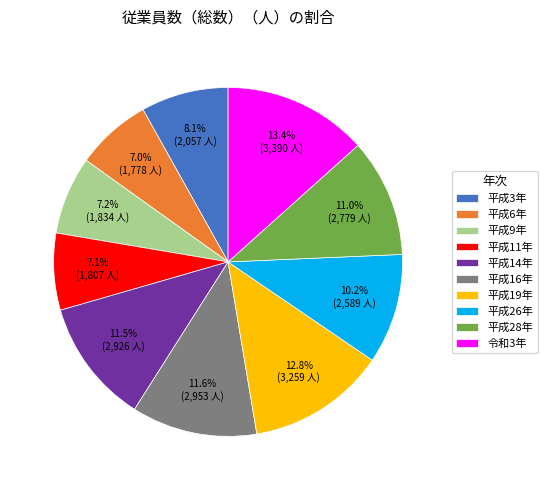

What is the ratio of the value at 平成19年 to the value at 平成9年?

1.8